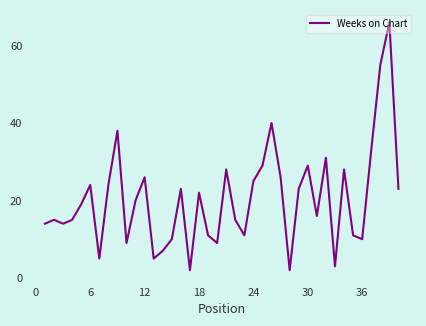

What is the maximum value shown in the chart?

66